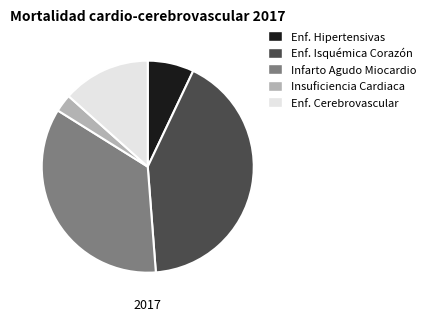

Does any single category account for the majority?

No